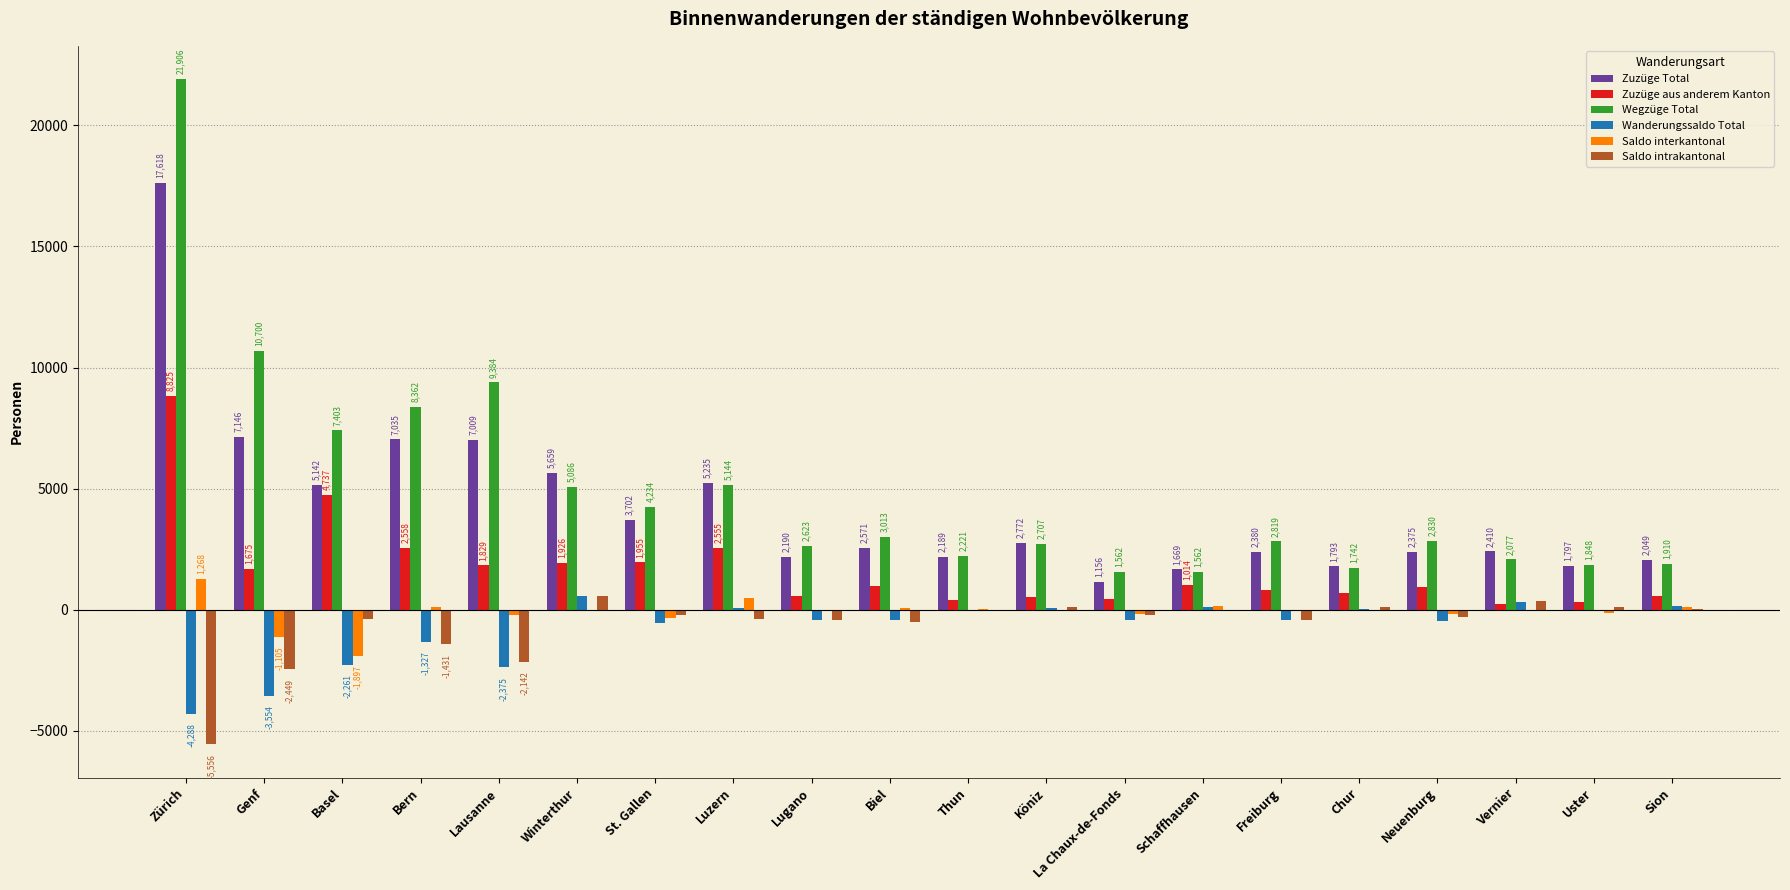

How many groups of bars are there?

20